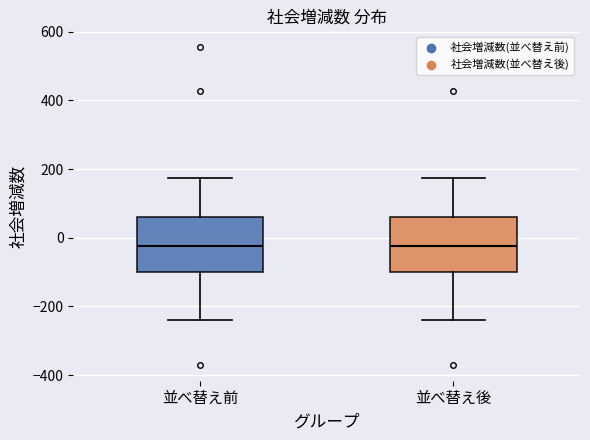

Reading left to right, read every box against the y-axis: the position of its median line, the range the box covers, and the ends of its whiskers. The values are not printed on the chart, so give them approximately, as read against the axis.

並べ替え前: median -20, box -100 to 60, whiskers -240 to 180
並べ替え後: median -20, box -100 to 60, whiskers -240 to 180